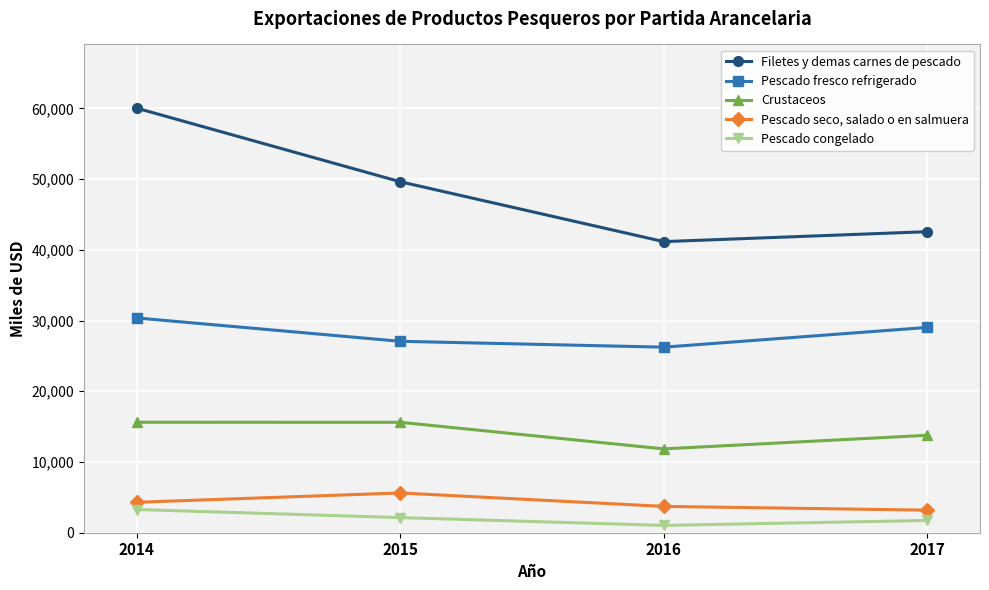

Where is Filetes y demas carnes de pescado nearest to the value 50604?

2015